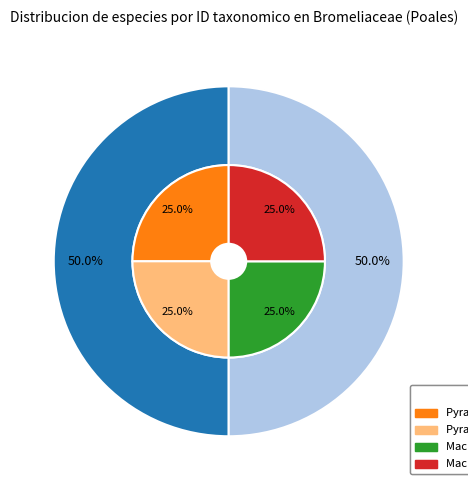

Does Billbergia macrocalyx represent more than half of the total?

No